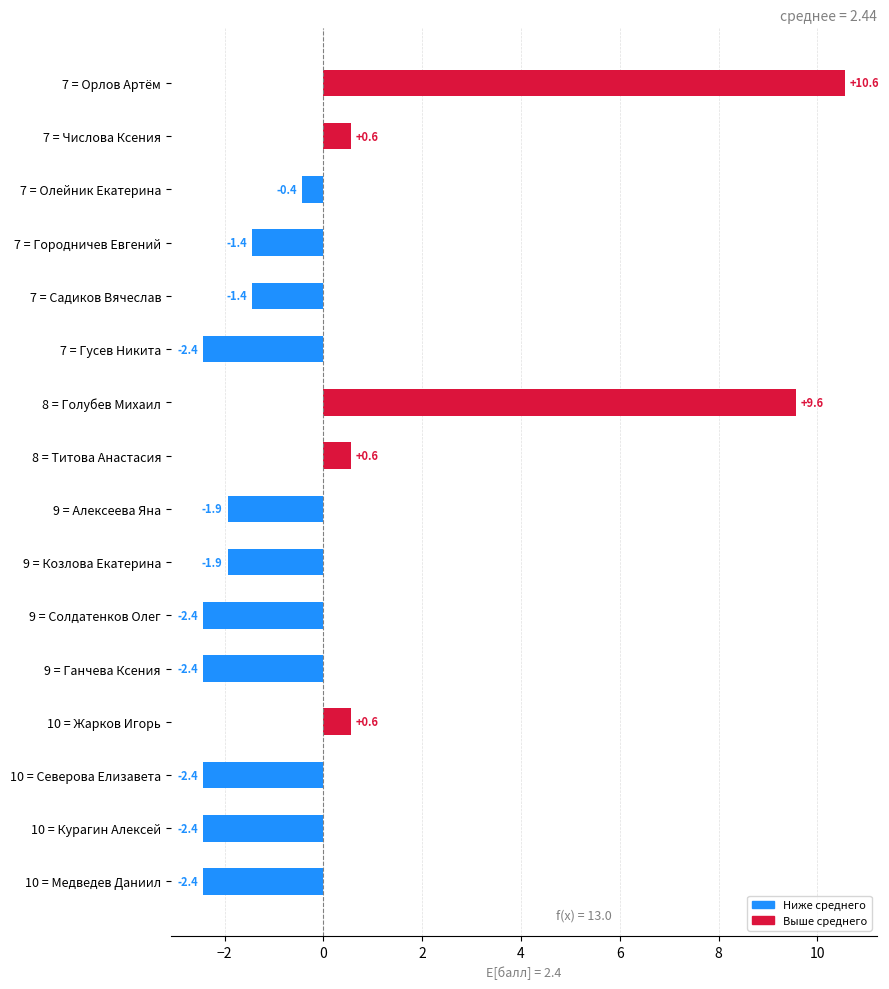

What is the difference between the values at 7 = Олейник Екатерина and 8 = Титова Анастасия?

1.0